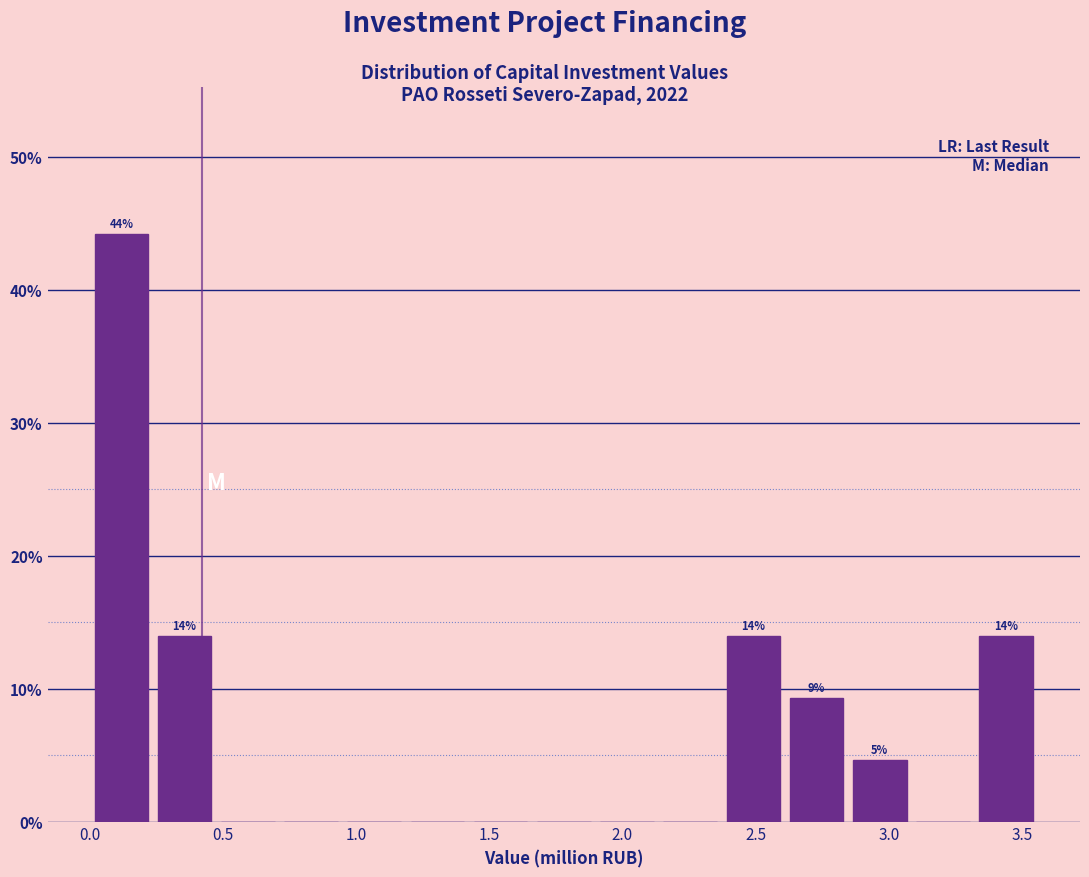

Over which range of the x-axis is the bar tallest?

0.00 to 0.25